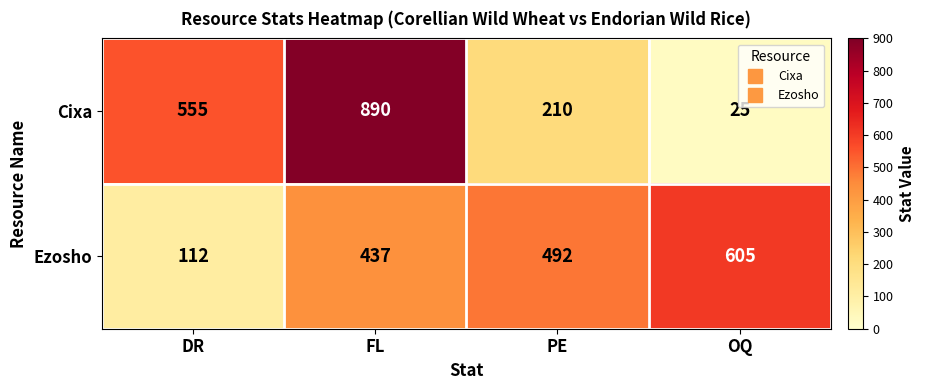

Reading right to left, what are all the values shown in this chart?

Cixa: OQ=25	PE=210	FL=890	DR=555
Ezosho: OQ=605	PE=492	FL=437	DR=112